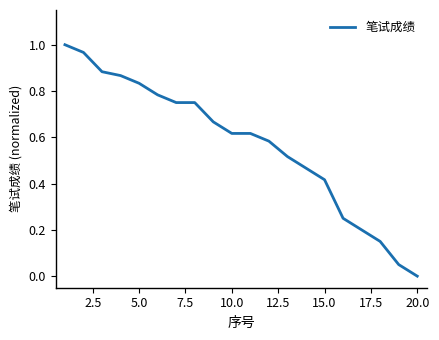

The value at 15.0 is 0.7. True or false?

False